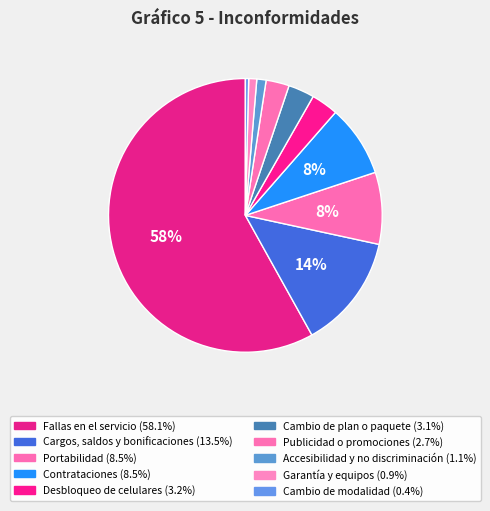

To the nearest percent, what is the combined percentage of Publicidad o promociones and Portabilidad?

11%